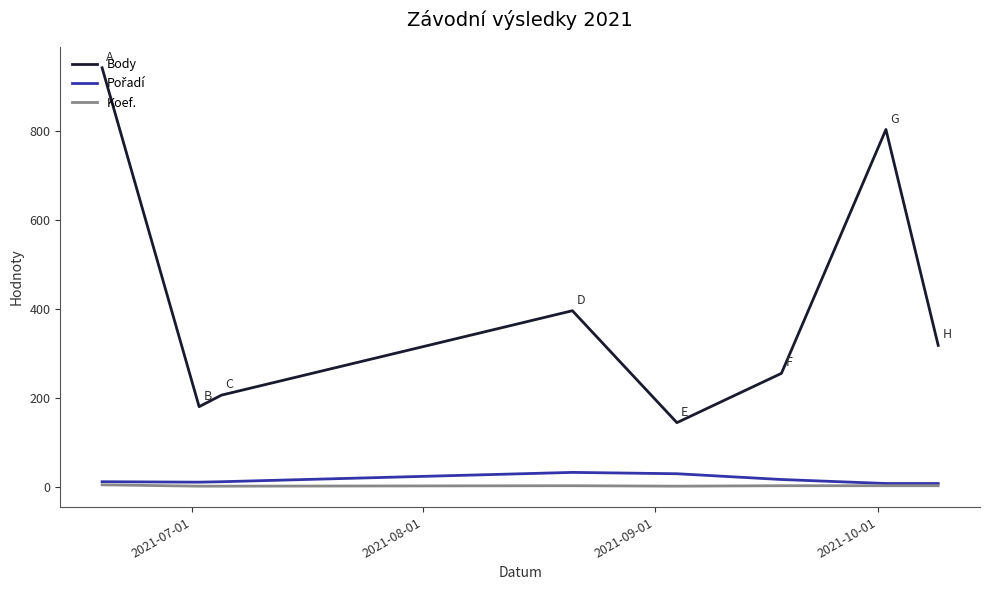

True or false: Koef. and Body cross at least once.

False